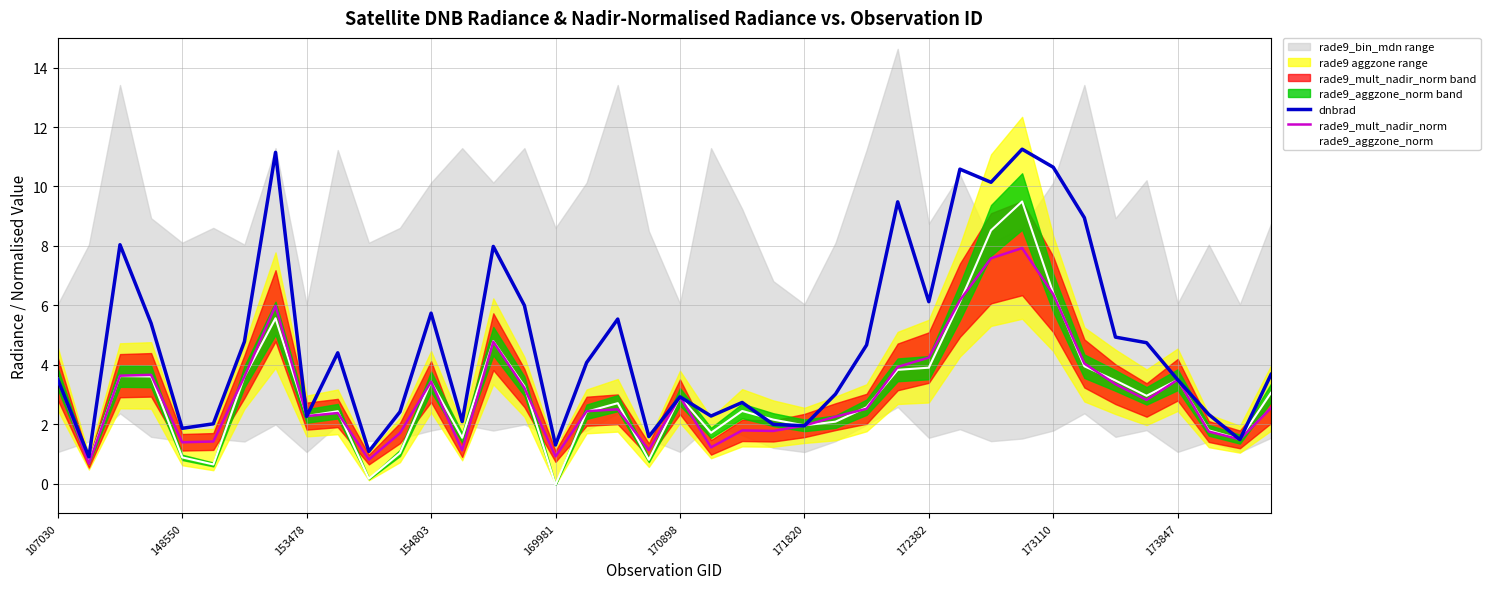

What is the value of the rade9_aggzone_norm point at the 40th from the left?

3.1